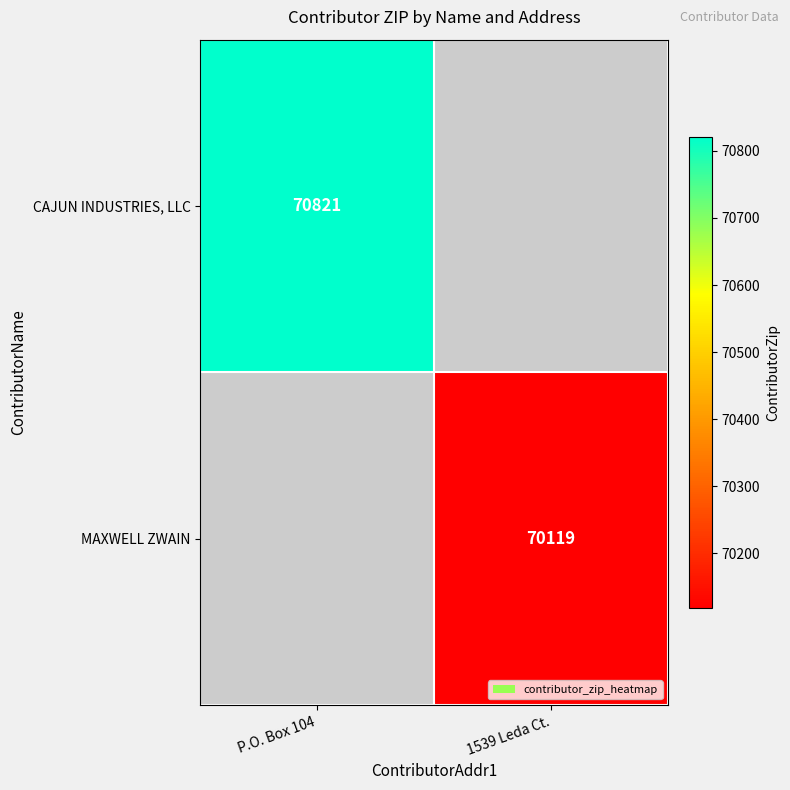

Count the number of categories in the chart.

2